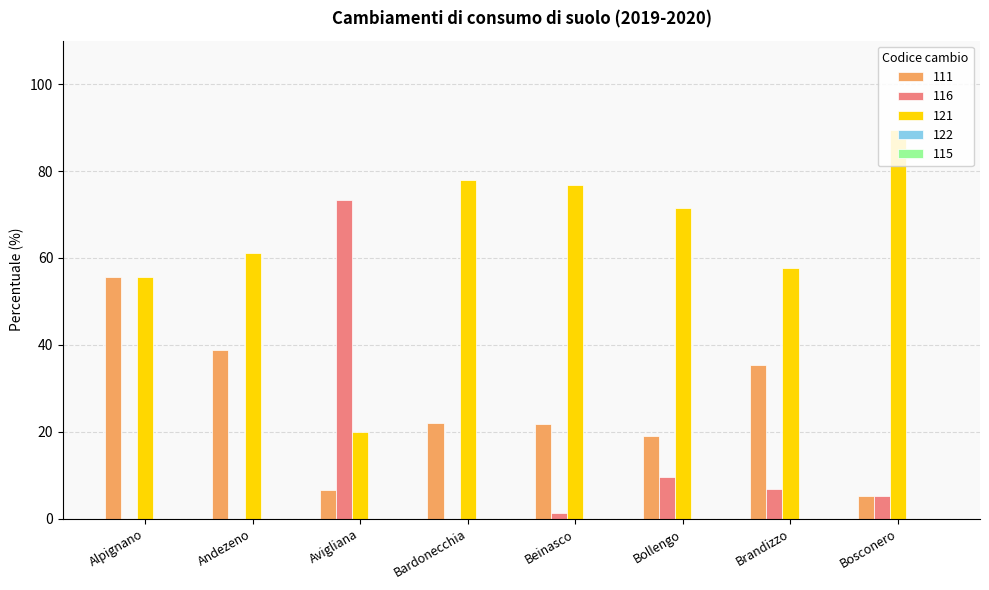

What is the maximum value shown in the chart?

89.5